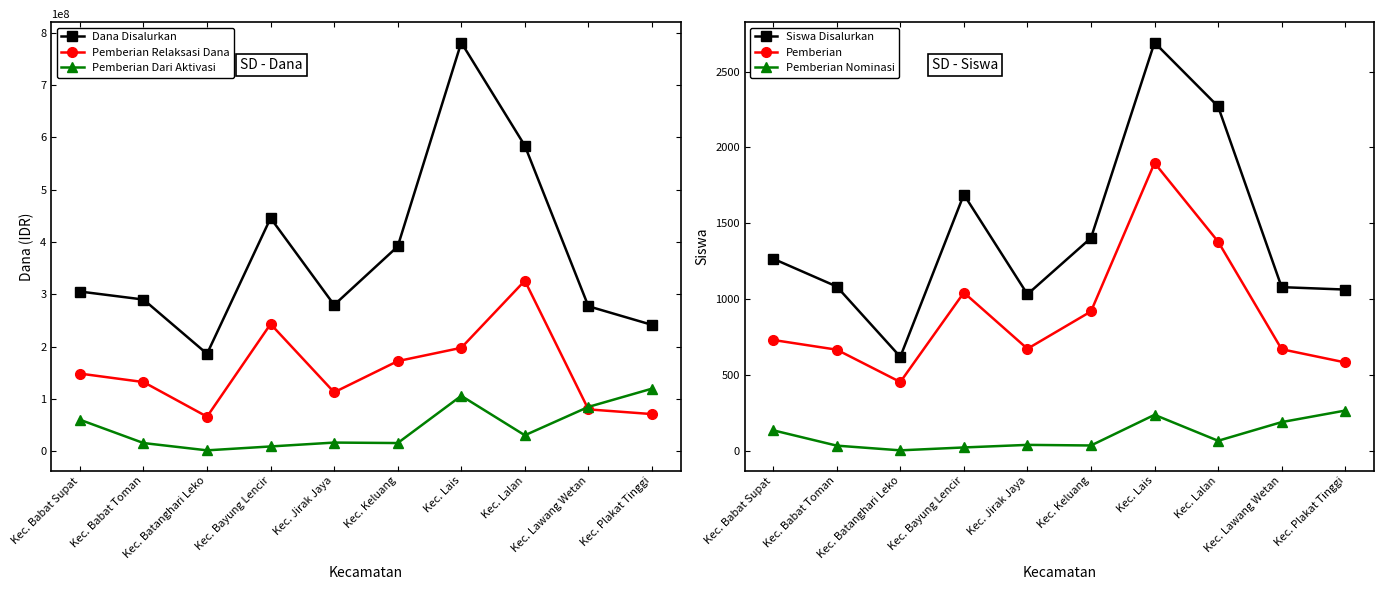

True or false: Pemberian has more than 2 points higher than both neighbors.

False